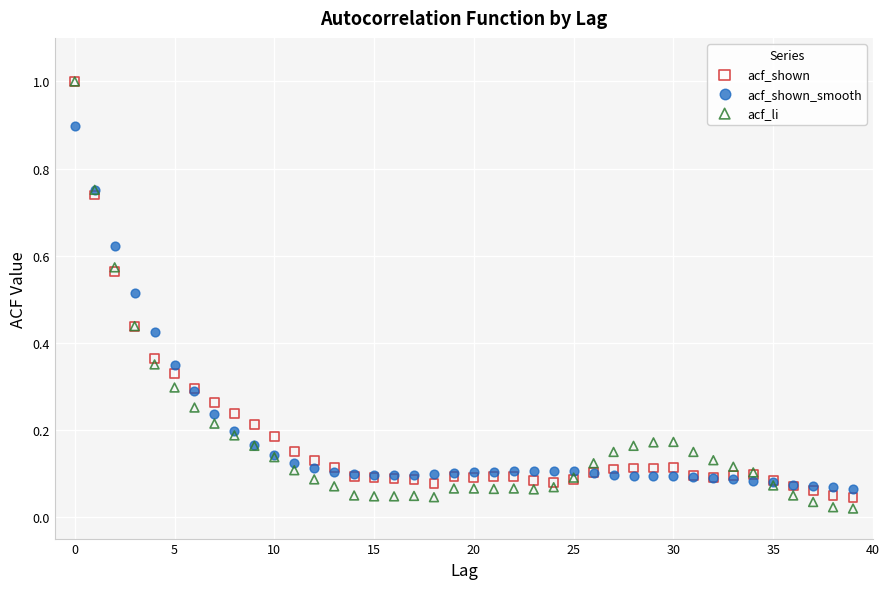

What are all the series names shown in the legend?

acf_shown, acf_shown_smooth, acf_li